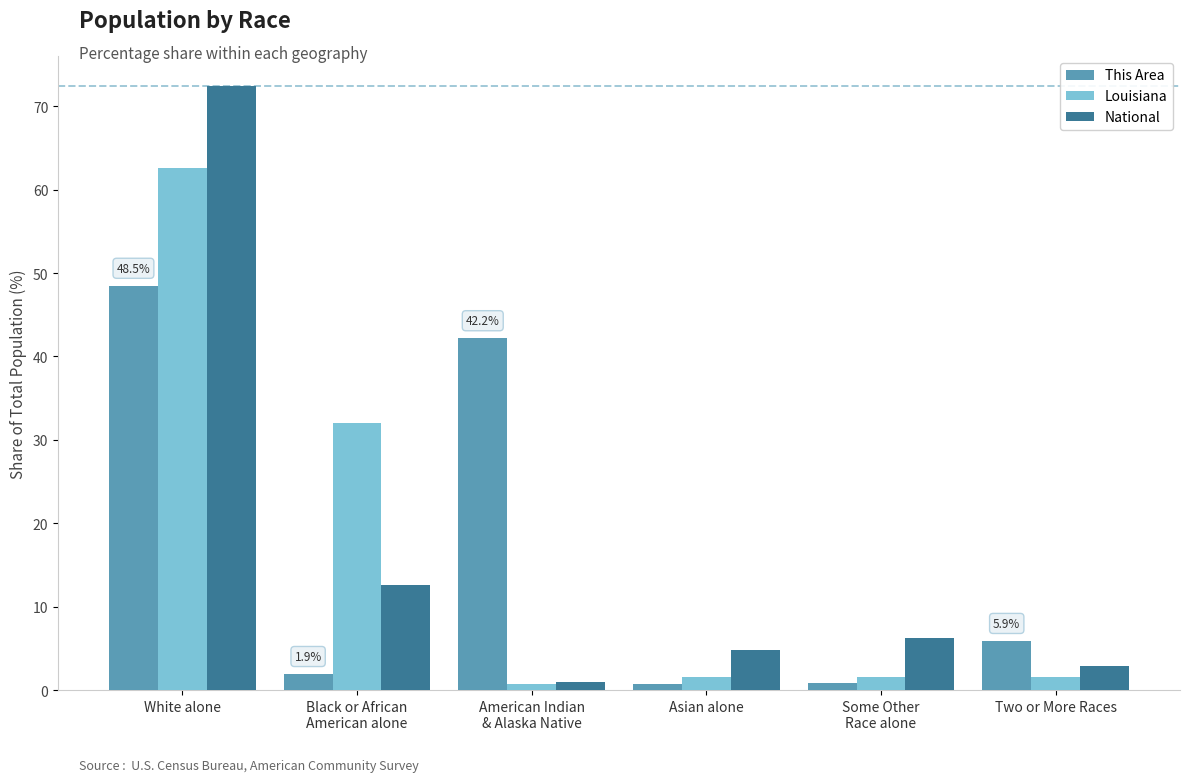

What is the difference between the National values at Two or More Races and Some Other
Race alone?

3.3